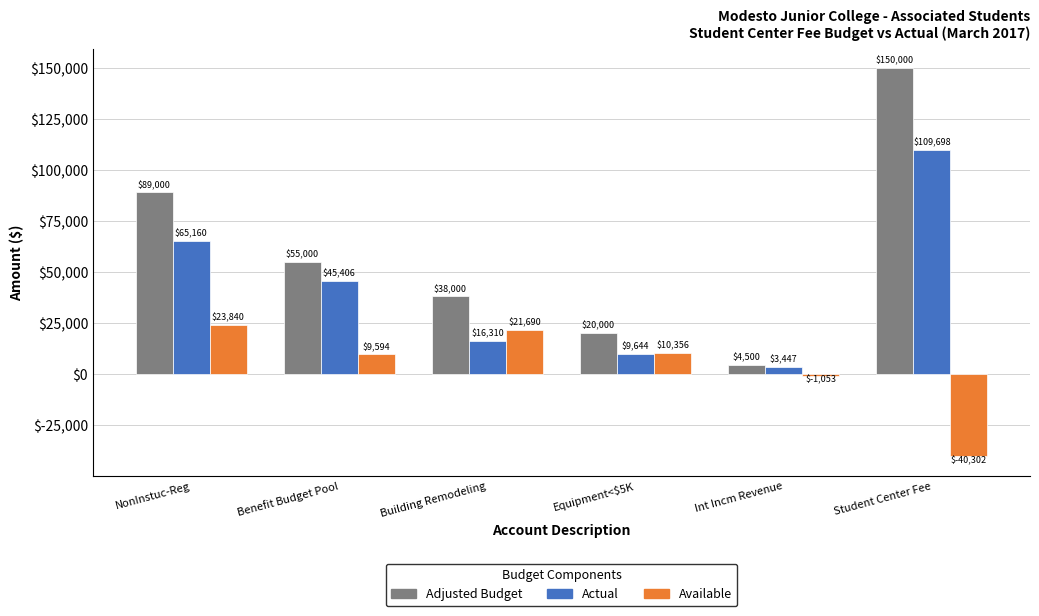

Does the chart contain stacked bars?

No